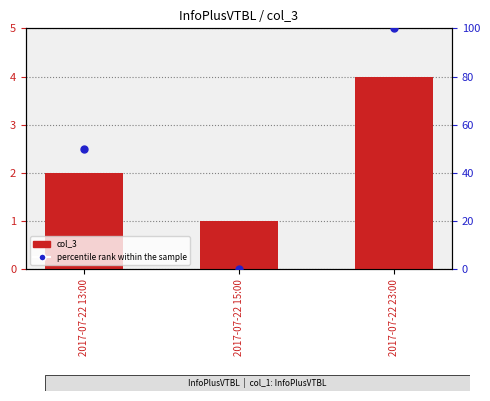

At how many categories does at least one series exceed 0?

3